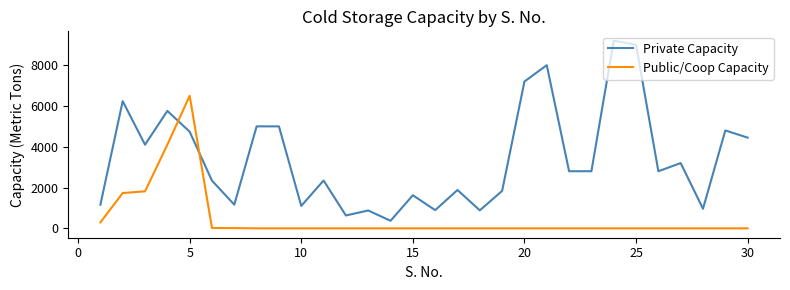

Which series has the widest spread of values?

Private Capacity